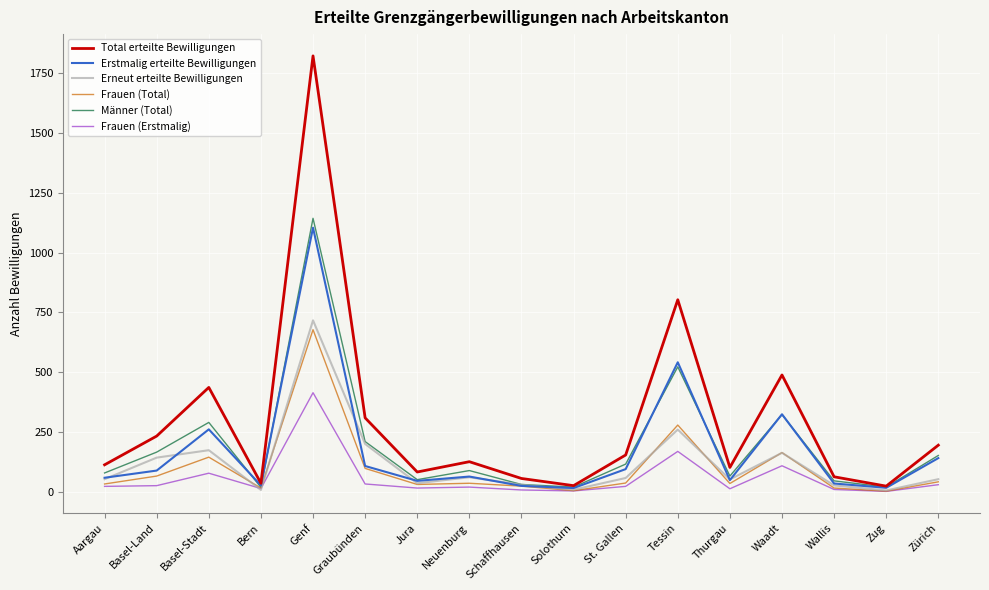

How many lines are shown in the chart?

6